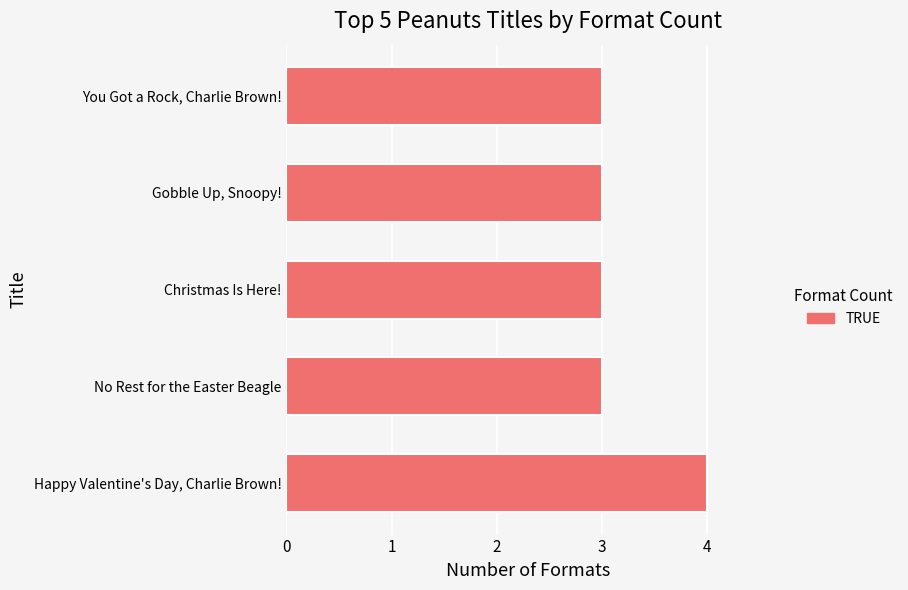

Reading bottom to top, what are all the values shown in this chart?

4	3	3	3	3